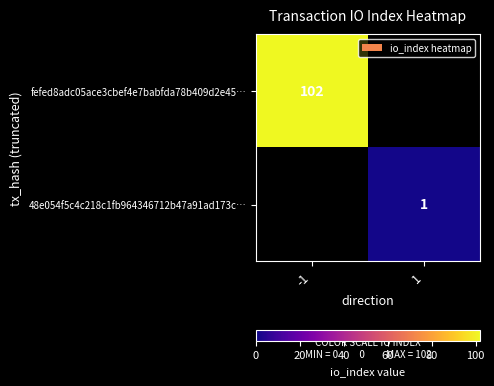

True or false: fefed8adc05ace3cbef4e7babfda78b409d2e45… has a value of 102 at -1.

True